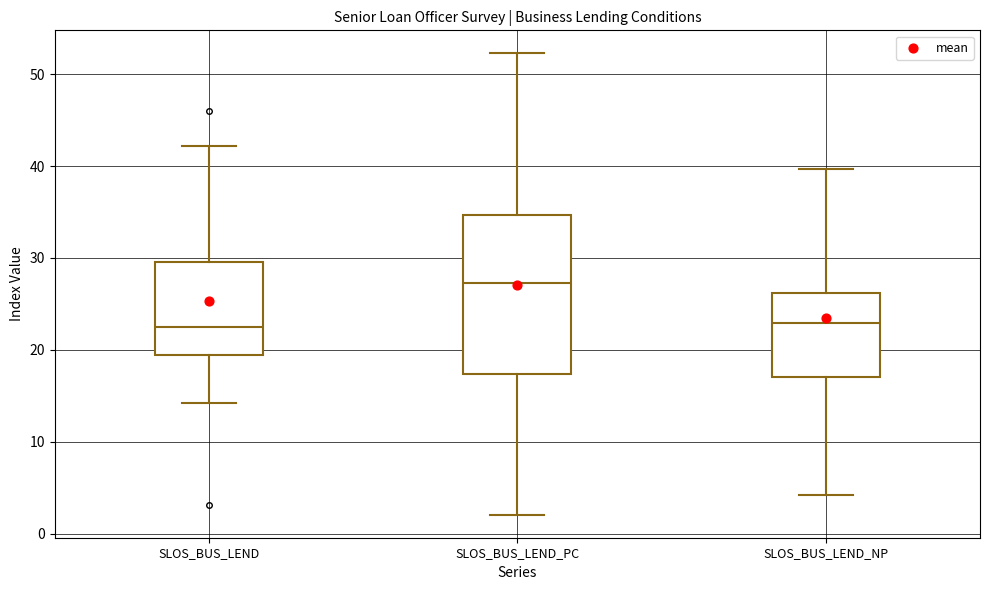

Reading left to right, read every box against the y-axis: the position of its median line, the range the box covers, and the ends of its whiskers. The values are not printed on the chart, so give them approximately, as read against the axis.

SLOS_BUS_LEND: median 23, box 19 to 30, whiskers 14 to 42
SLOS_BUS_LEND_PC: median 27, box 17 to 35, whiskers 2 to 52
SLOS_BUS_LEND_NP: median 23, box 17 to 26, whiskers 4 to 40